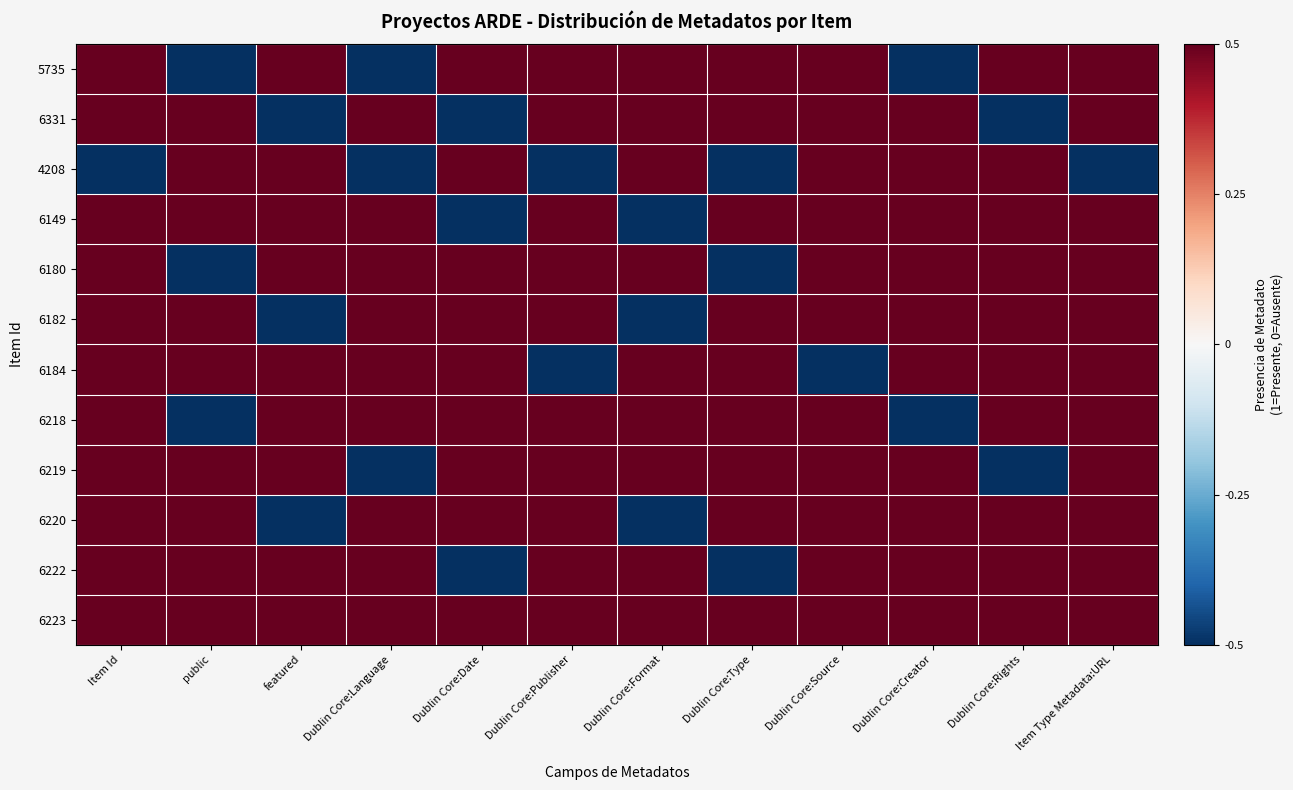

How many categories are shown in the chart?

12